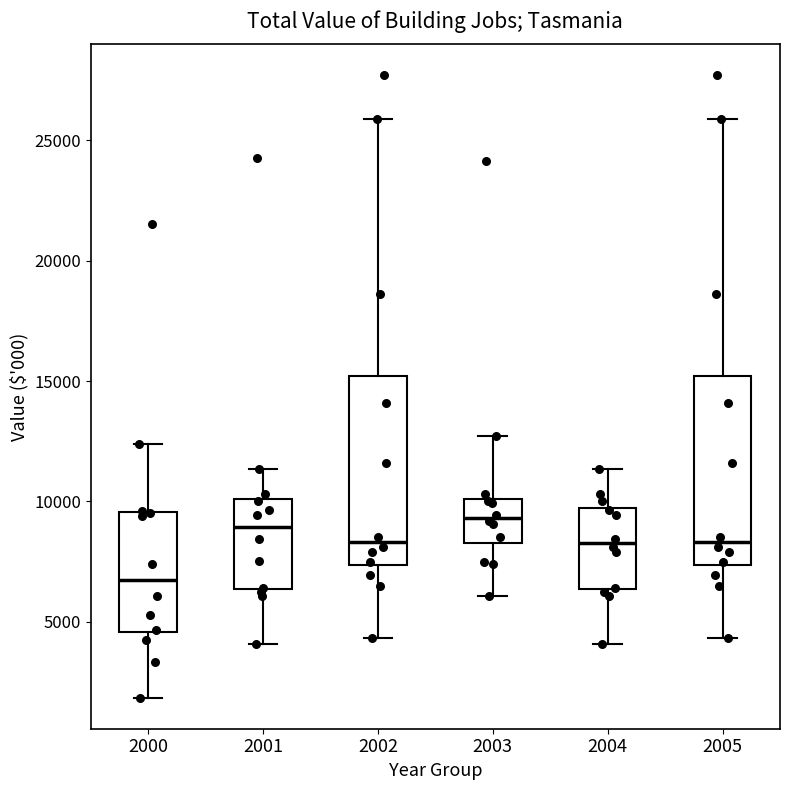

Where is the upper edge of the box at x = 2001 on the y-axis? The values are not printed on the chart, so give them approximately, as read against the axis.

10000